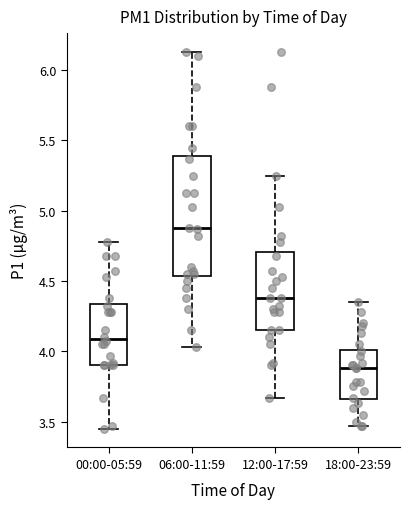

Where does the lower whisker of the box for 12:00-17:59 end on the y-axis? The values are not printed on the chart, so give them approximately, as read against the axis.

3.65